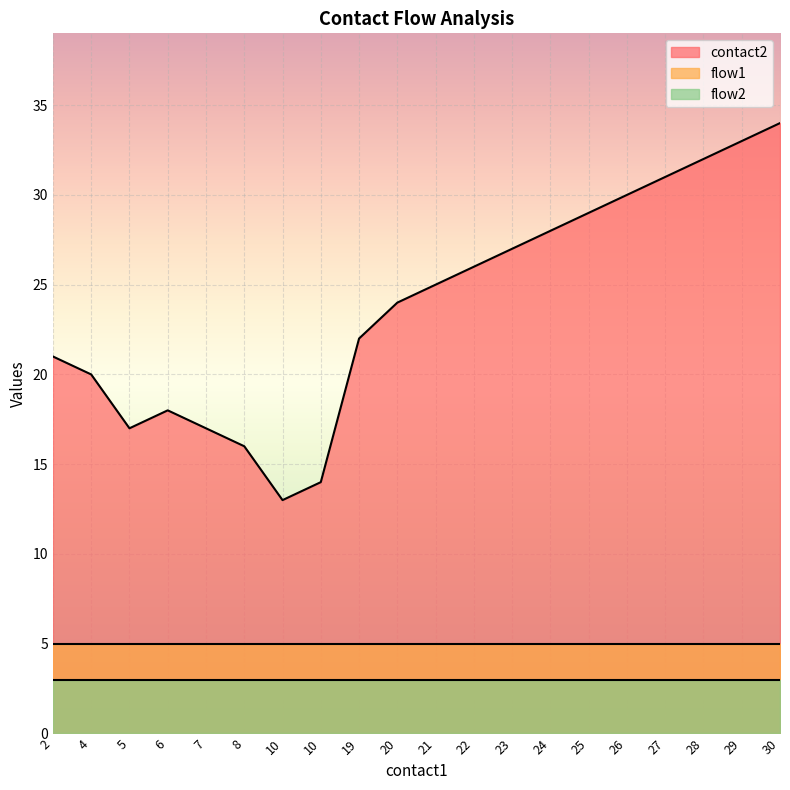

True or false: flow2 has more than 1 points higher than both neighbors.

False